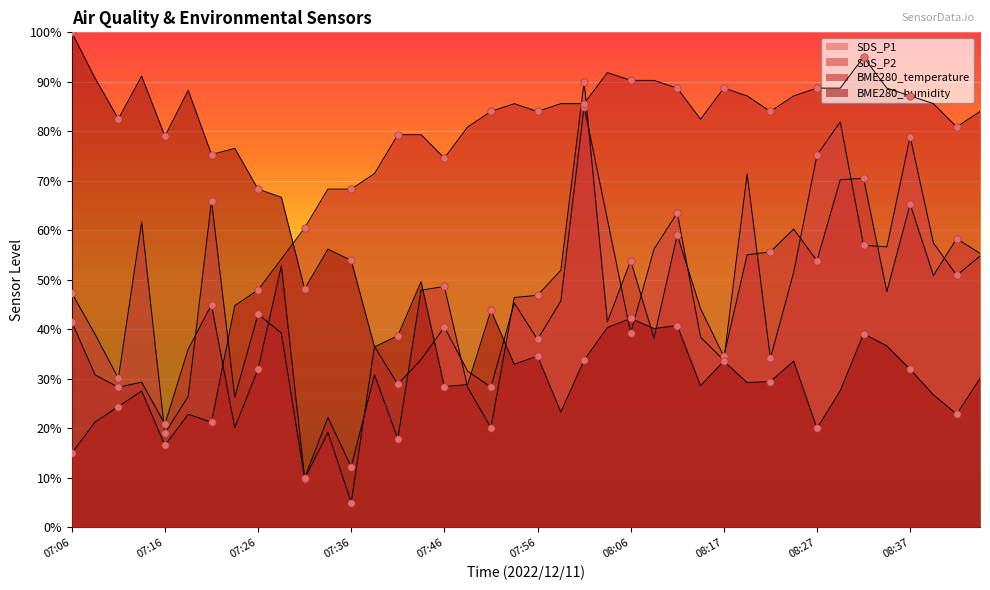

At which category is the sum across all series the highest?

08:01